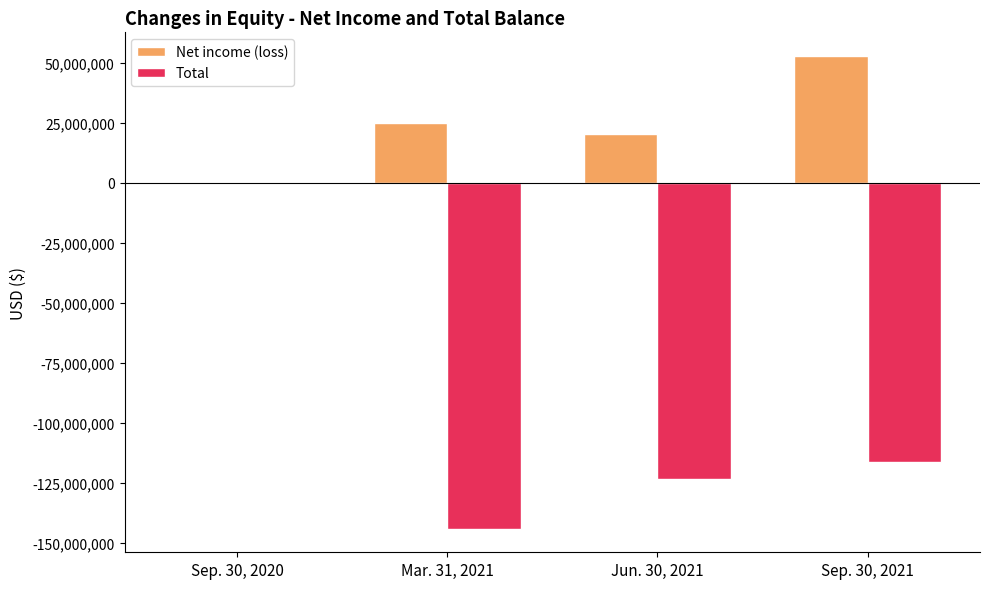

Where is Total nearest to the value -72086482?

Sep. 30, 2021